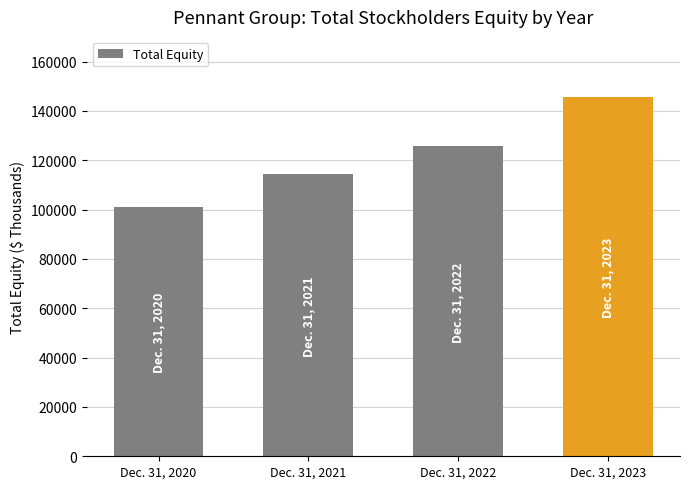

What is the change in value from Dec. 31, 2022 to Dec. 31, 2023?

+19858